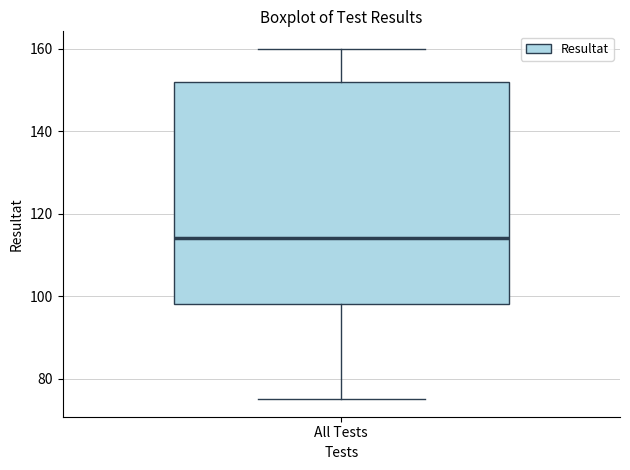

Read this box plot against the y-axis: the position of the median line, the range covered by the box, and the ends of both whiskers. The values are not printed on the chart, so give them approximately, as read against the axis.

median 114, box 98 to 152, whiskers 76 to 160